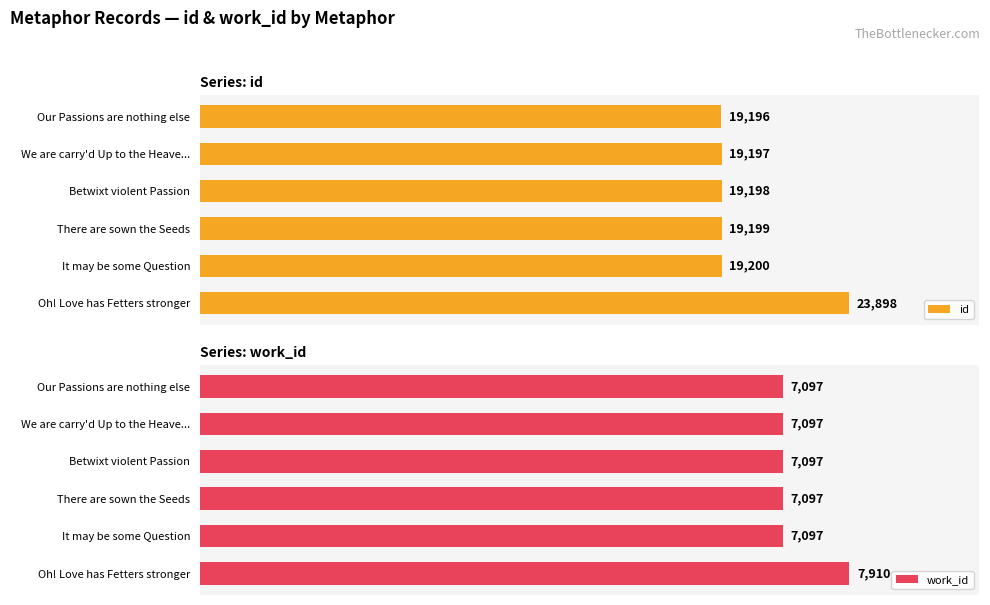

What is the average value of the work_id series?

7232